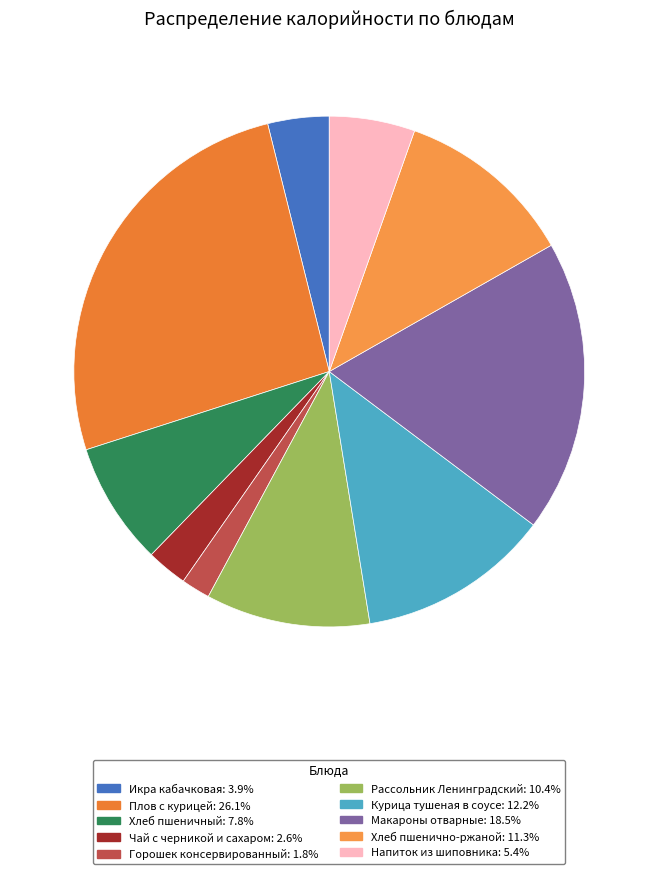

What is the largest slice in the pie chart?

Плов с курицей